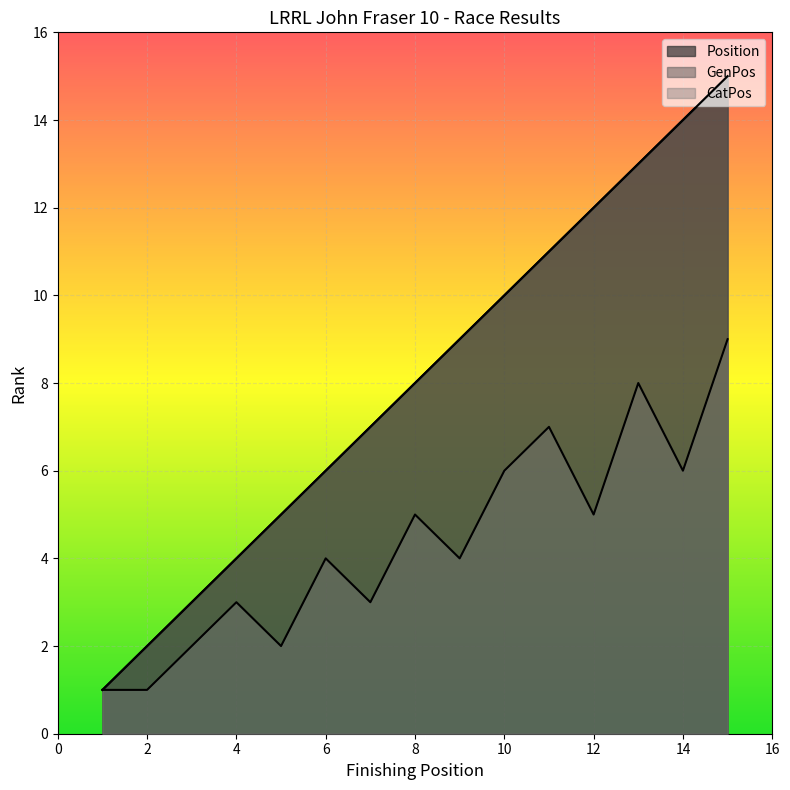

True or false: Position and GenPos intersect in this chart.

False